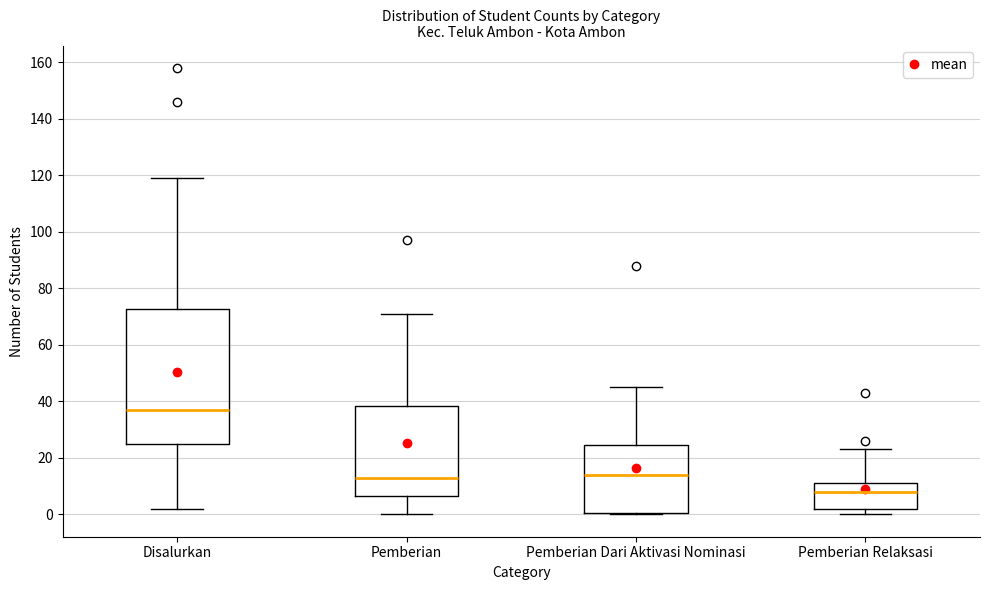

Where does the upper whisker of the box for Pemberian end on the y-axis? The values are not printed on the chart, so give them approximately, as read against the axis.

72